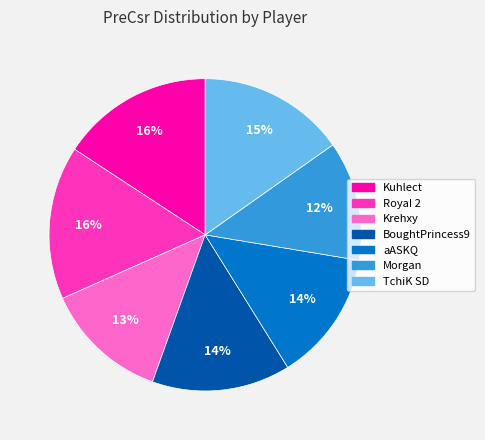

To the nearest percent, what portion does BoughtPrincess9 represent?

14%